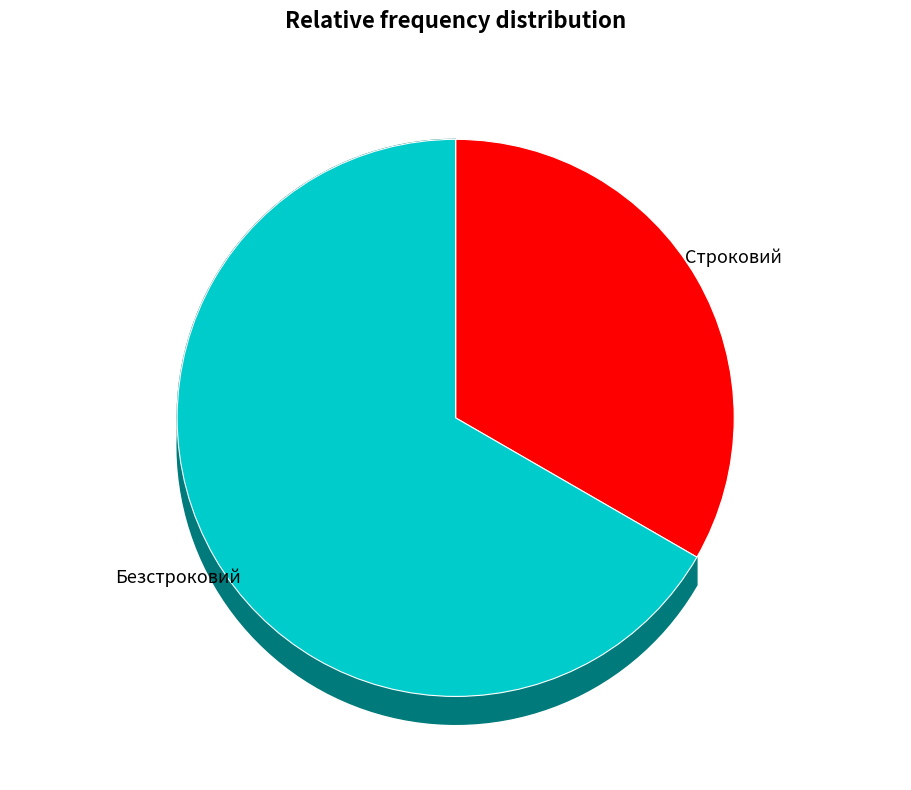

What portion of the pie excludes Строковий?

66.7%